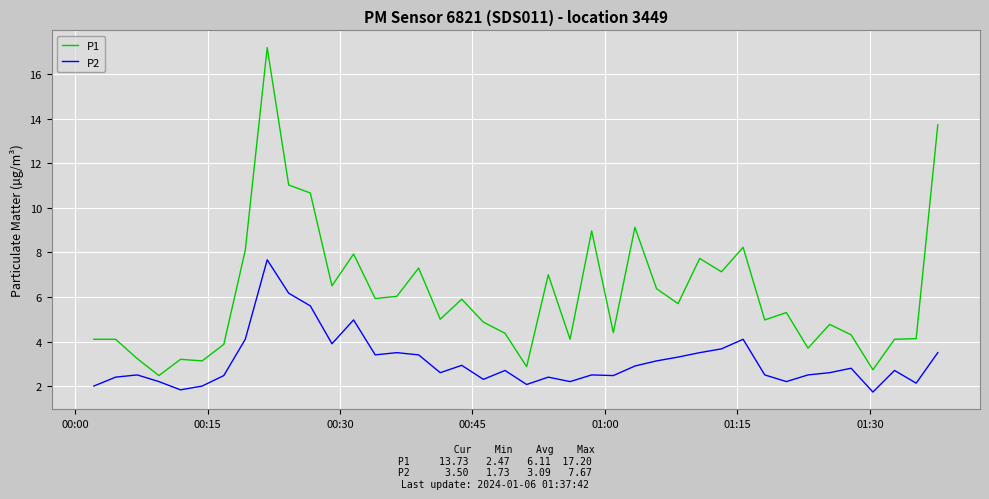

True or false: P2 and P1 intersect in this chart.

False